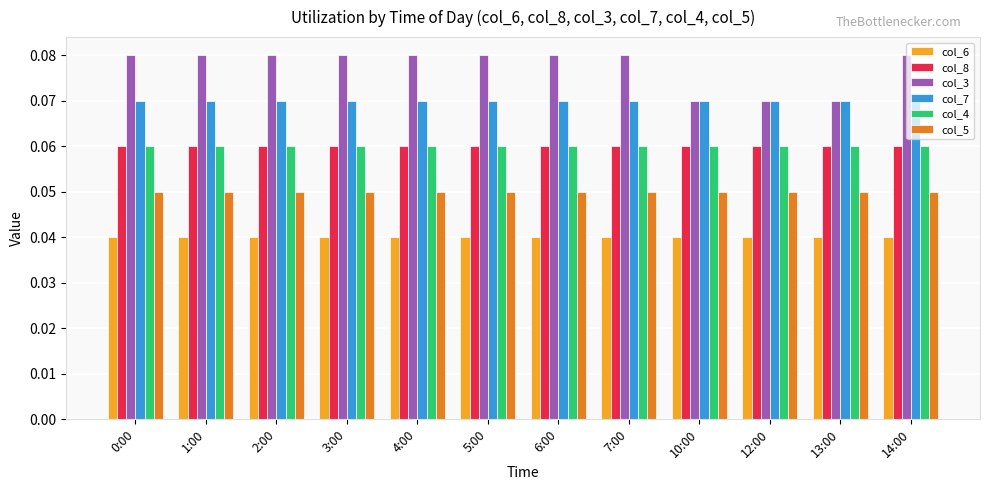

The value of col_8 at 2:00 is 0.0. True or false?

False